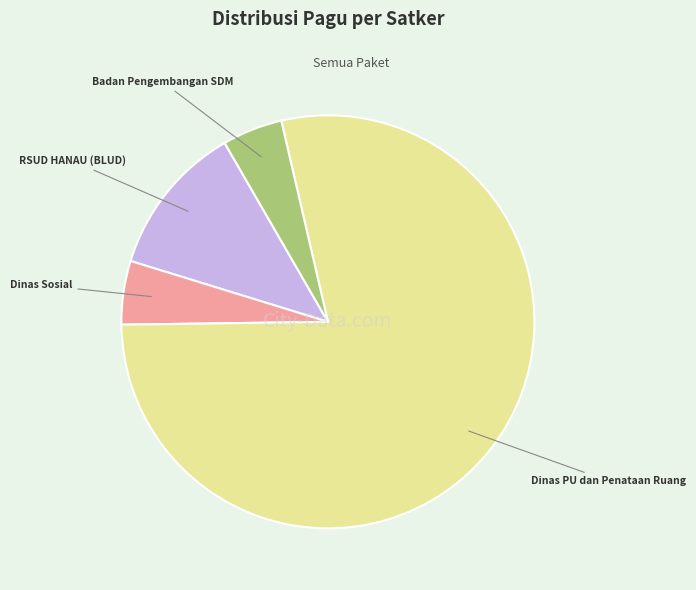

Is there any slice that represents more than half of the pie?

Yes